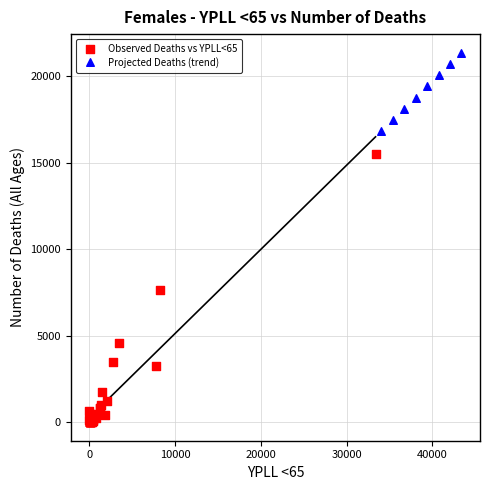

Which series contains the lowest Y value?

Observed Deaths vs YPLL<65